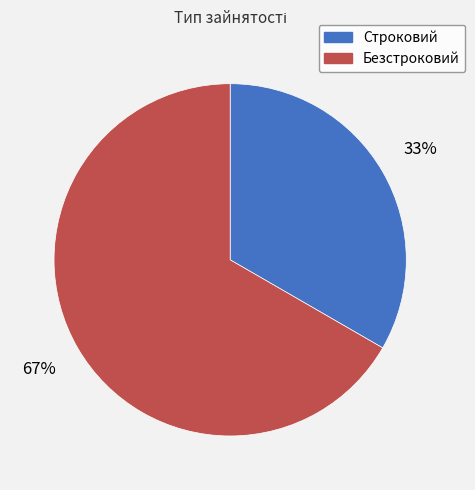

True or false: Строковий accounts for 33% of the total.

True